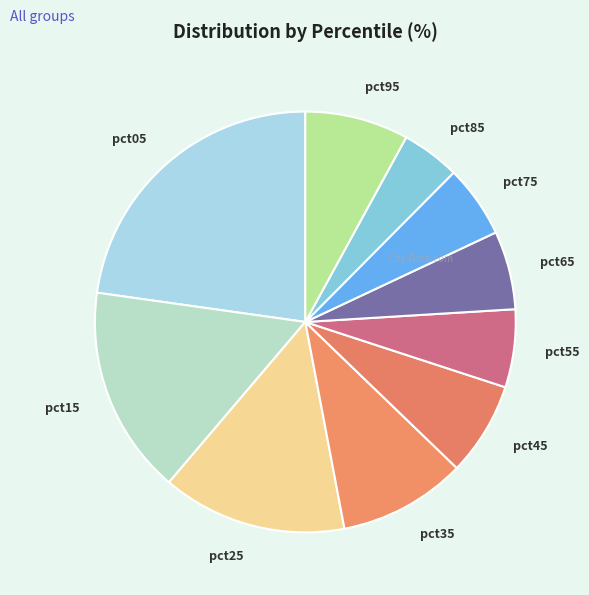

Which category has the biggest portion of the pie?

pct05